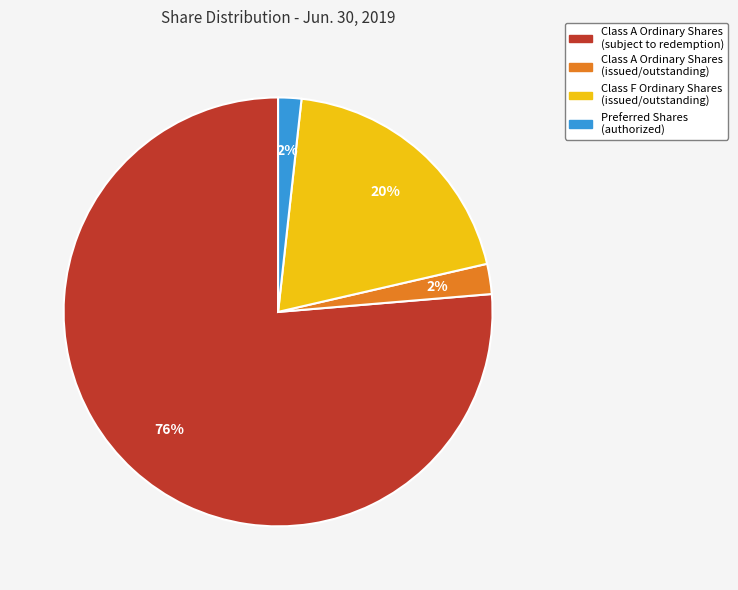

How many segments does this pie chart have?

4